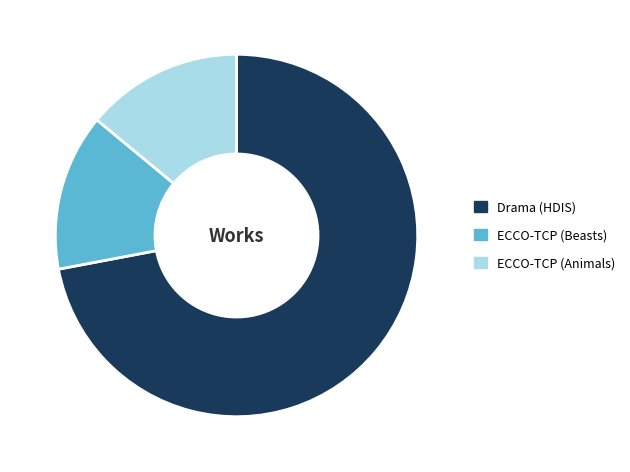

What is the majority slice?

Drama (HDIS)